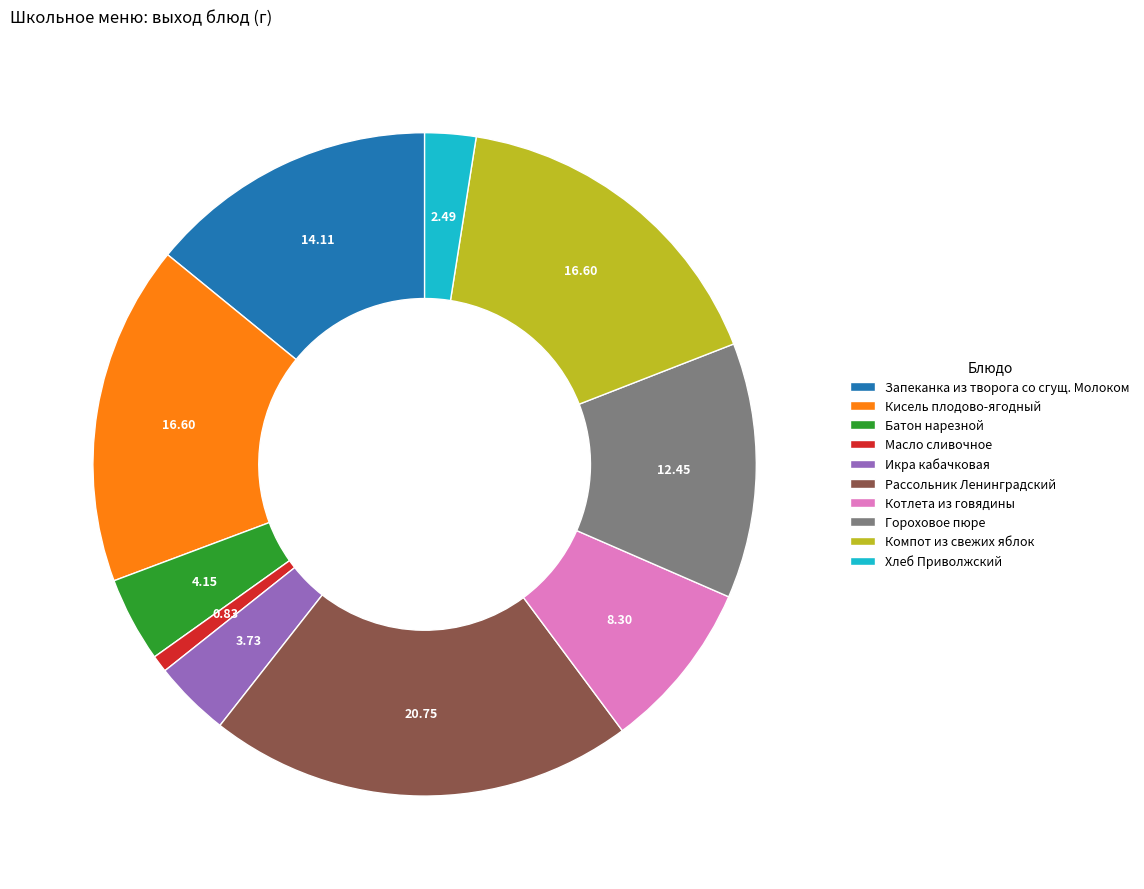

Combined, do Хлеб Приволжский and Запеканка из творога со сгущ. Молоком account for over 50%?

No